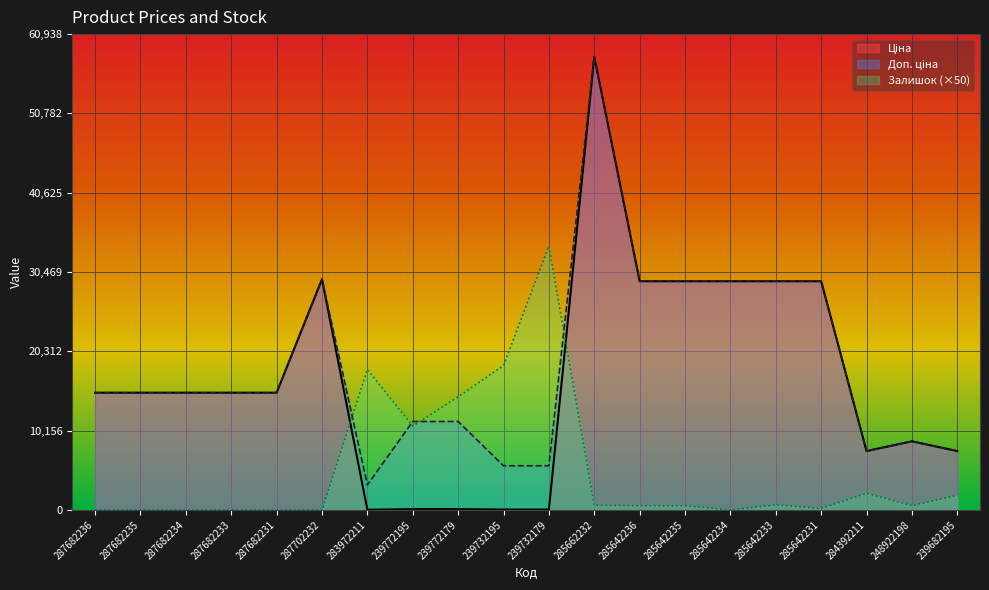

Is it true that Ціна equals 5419.5 at 287682231?

False